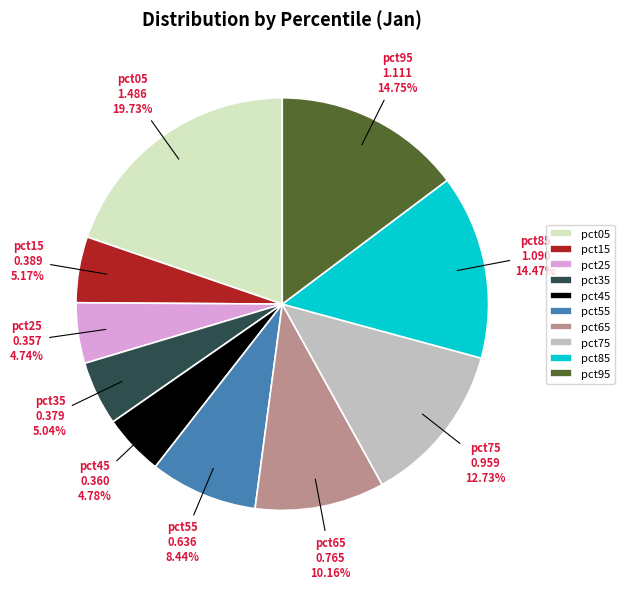

Does pct25 represent more than half of the total?

No